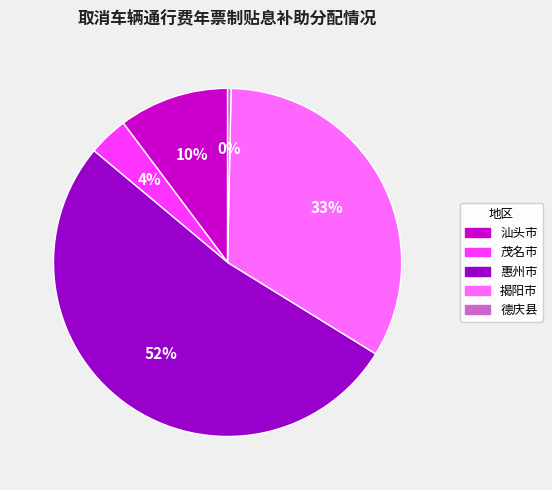

True or false: 揭阳市 accounts for 25% of the total.

False